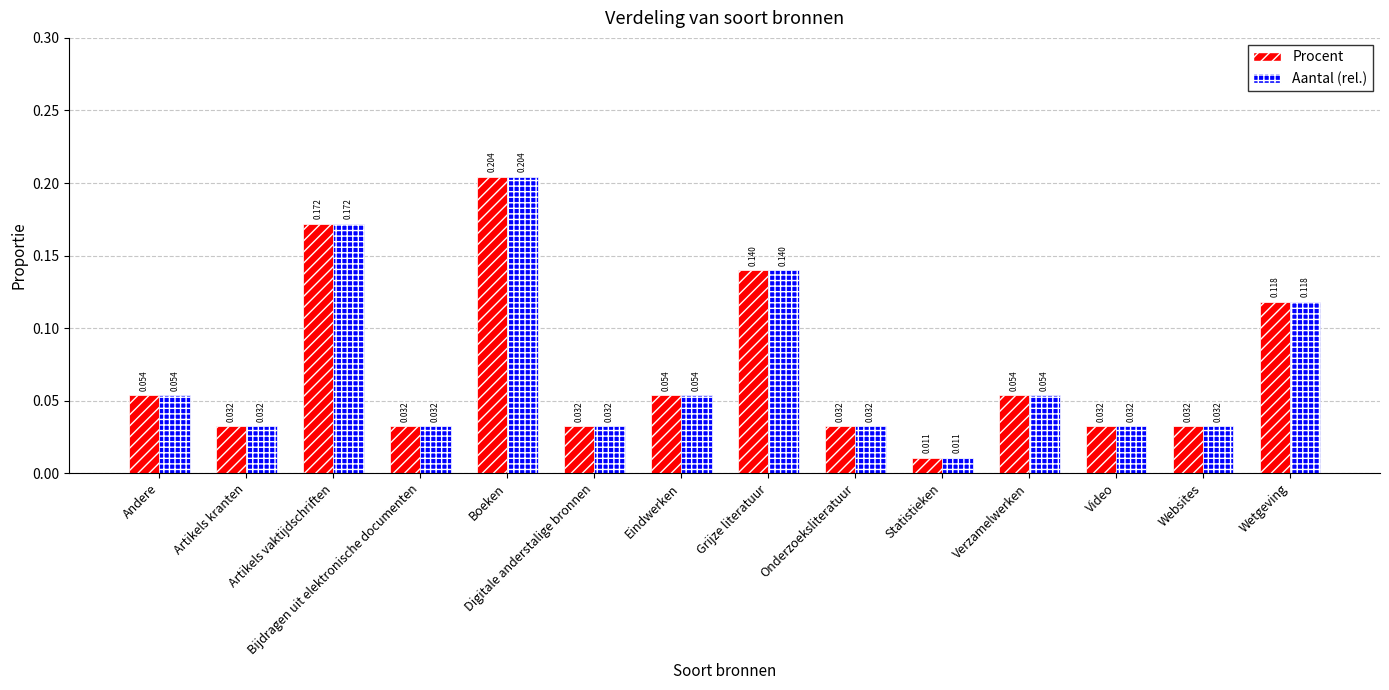

What is the sum of the Aantal (rel.) values at Wetgeving and Grijze literatuur?

0.3